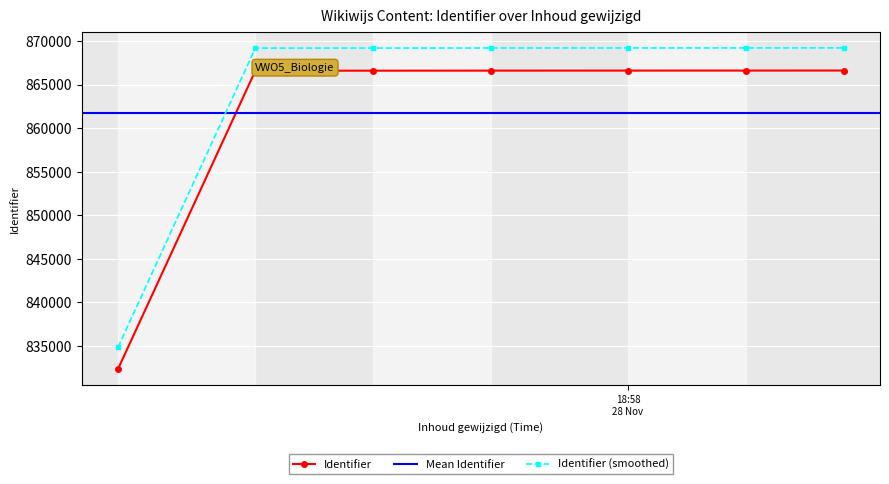

True or false: the data has more than 0 interior local peaks.

False